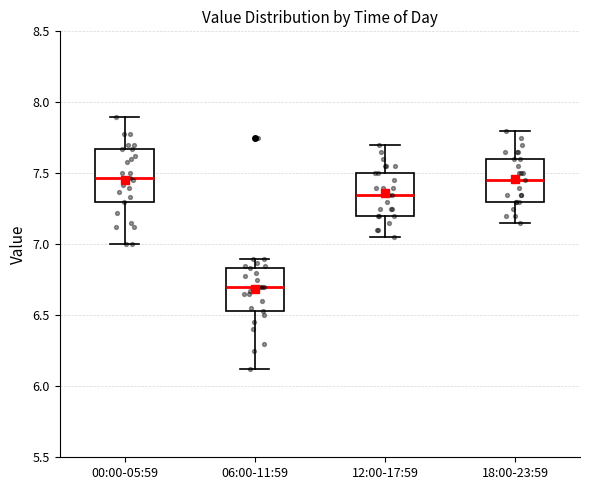

Reading left to right, transcribe this box plot: for each box, give where its median line is, the range the box spans, and where its two whiskers end, as read against the y-axis. The values are not printed on the chart, so give them approximately, as read against the axis.

00:00-05:59: median 7.45, box 7.30 to 7.65, whiskers 7.00 to 7.90
06:00-11:59: median 6.70, box 6.55 to 6.85, whiskers 6.10 to 6.90
12:00-17:59: median 7.35, box 7.20 to 7.50, whiskers 7.05 to 7.70
18:00-23:59: median 7.45, box 7.30 to 7.60, whiskers 7.15 to 7.80